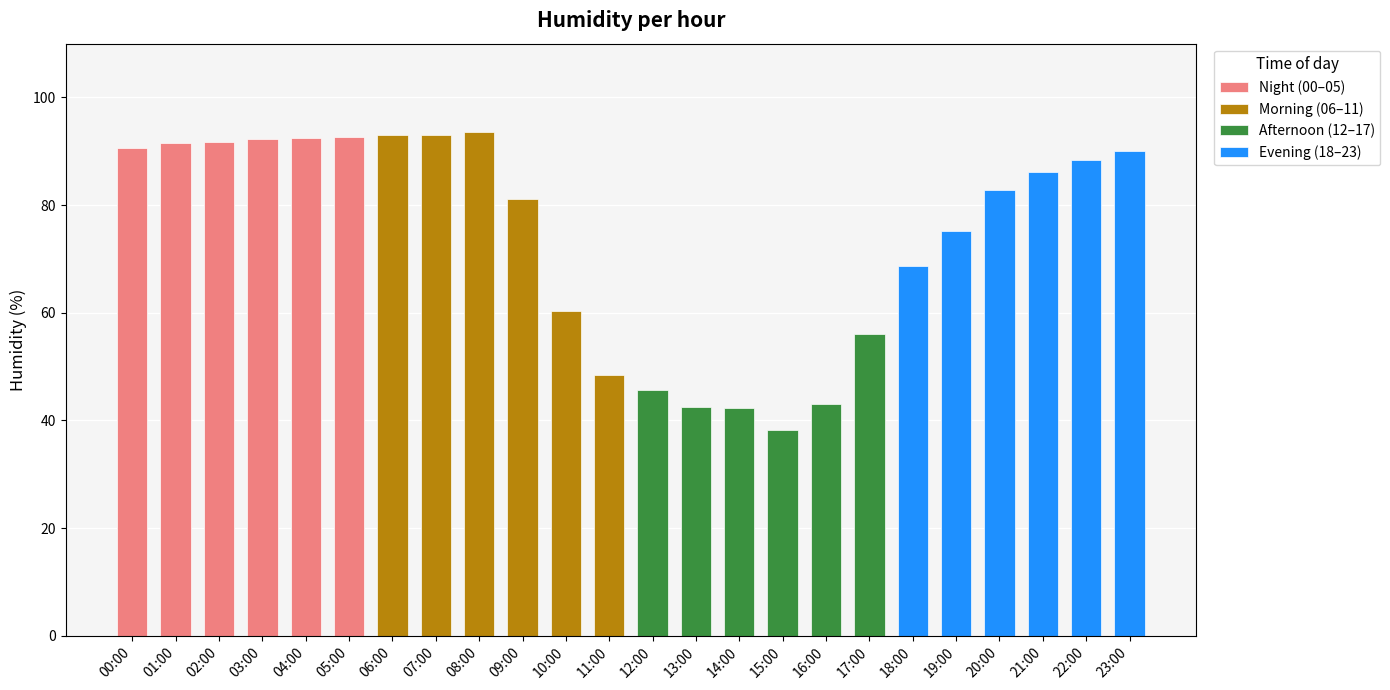

How many values exceed 86?

12